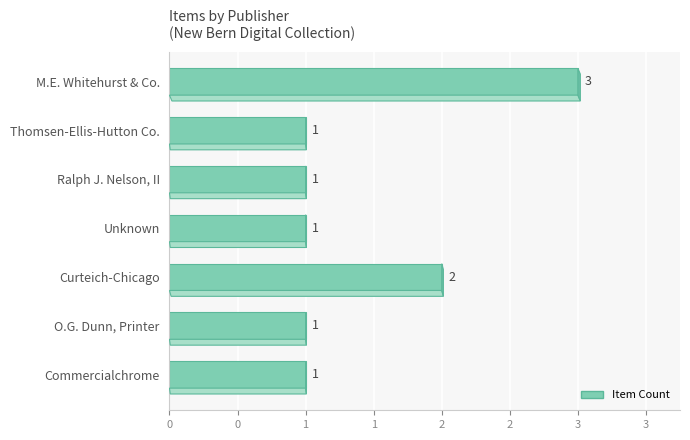

What is the difference between the second highest and minimum values?

1